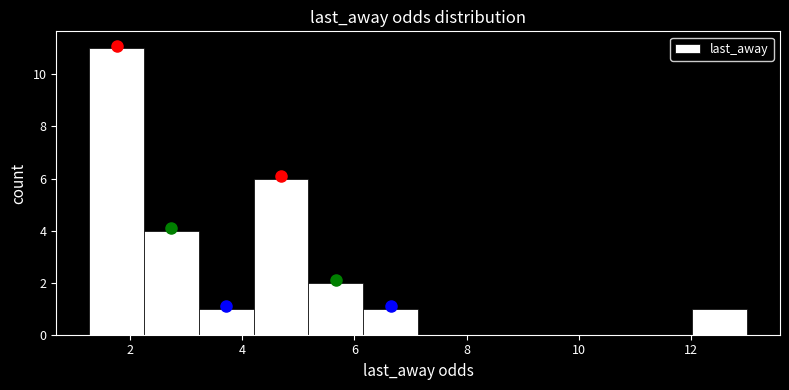

Reading left to right, list every bar in this chart as the range it spans on the x-axis followed by its height. Neither the bar edges nor the heights are printed on the chart, so give them approximately, as read against the axes.

1.2 to 2.2: 11
2.2 to 3.2: 4
3.2 to 4.2: 1
4.2 to 5.2: 6
5.2 to 6.2: 2
6.2 to 7.2: 1
7.2 to 8.2: 0
8.2 to 9.0: 0
9.0 to 10.0: 0
10.0 to 11.0: 0
11.0 to 12.0: 0
12.0 to 13.0: 1